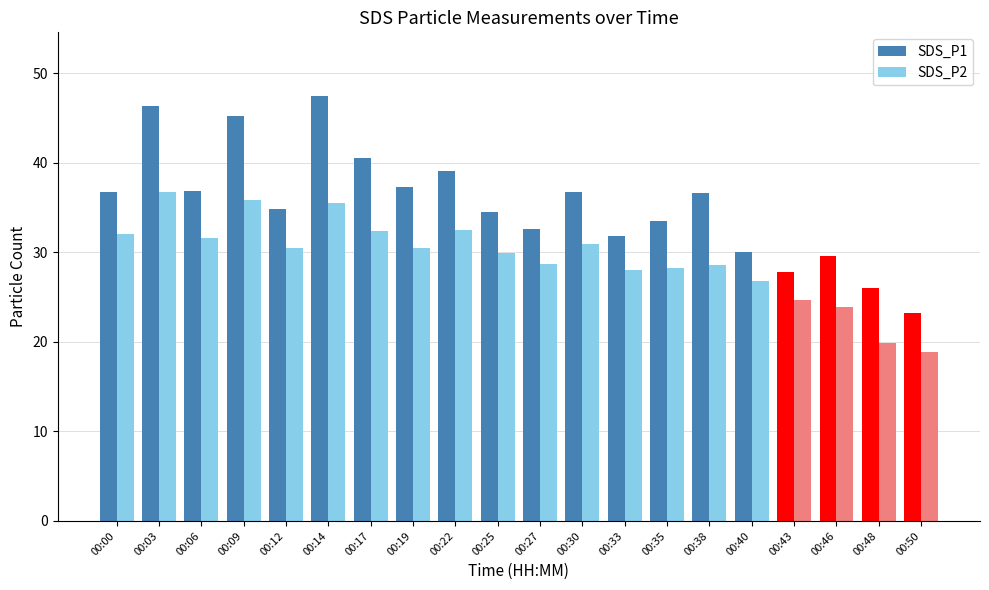

Which series has the widest spread of values?

SDS_P1